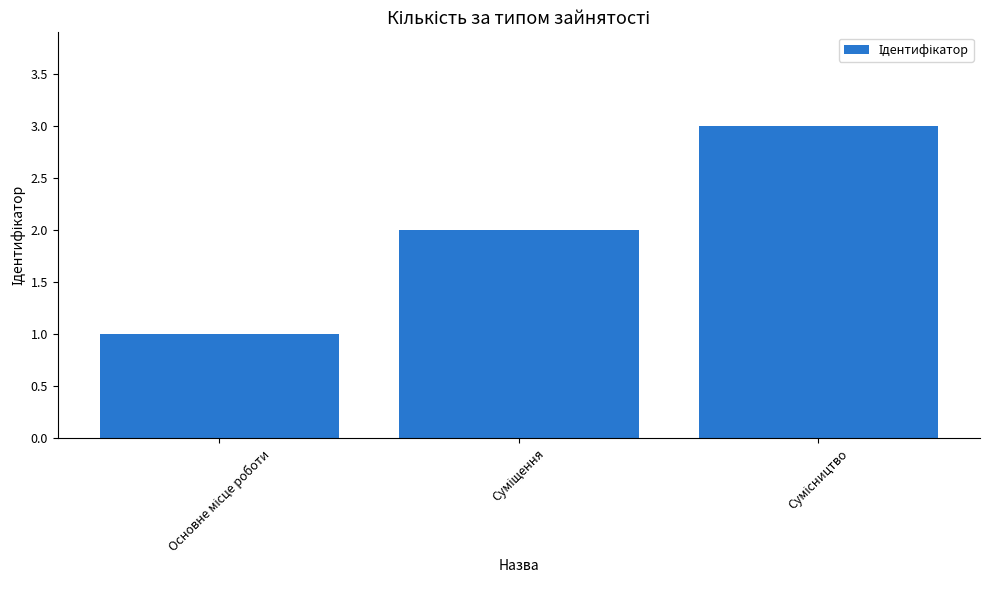

What is the value of the 1st bar from the left?

1